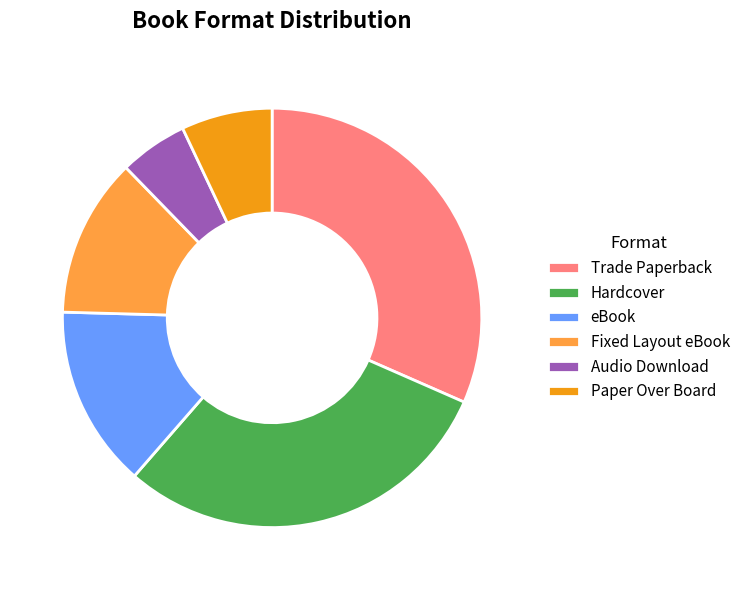

Does Fixed Layout eBook account for over 50% of the chart?

No